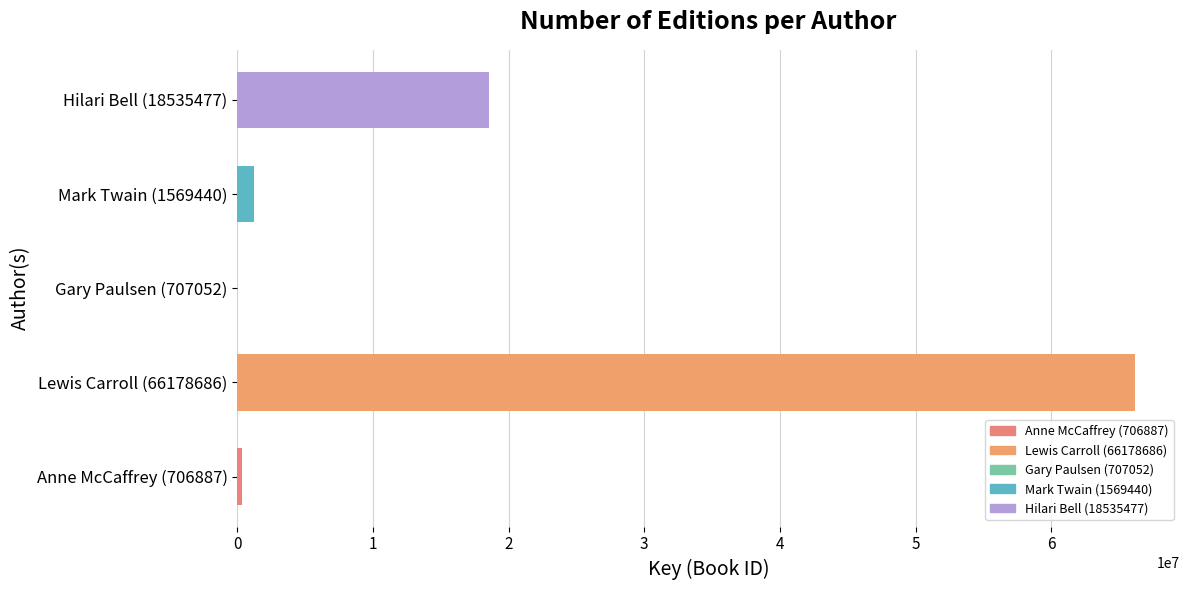

Reading bottom to top, list all the values displayed in this chart.

Anne McCaffrey (706887)=330282	Lewis Carroll (66178686)=66178647	Gary Paulsen (707052)=6574	Mark Twain (1569440)=1209398	Hilari Bell (18535477)=18535396